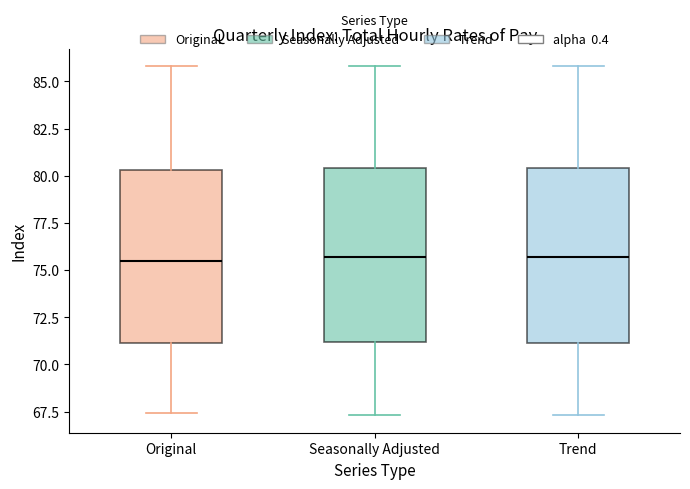

Reading left to right, read every box against the y-axis: the position of its median line, the range the box covers, and the ends of its whiskers. The values are not printed on the chart, so give them approximately, as read against the axis.

Original: median 75.5, box 71.0 to 80.5, whiskers 67.5 to 86.0
Seasonally Adjusted: median 75.5, box 71.0 to 80.5, whiskers 67.5 to 86.0
Trend: median 75.5, box 71.0 to 80.5, whiskers 67.5 to 86.0